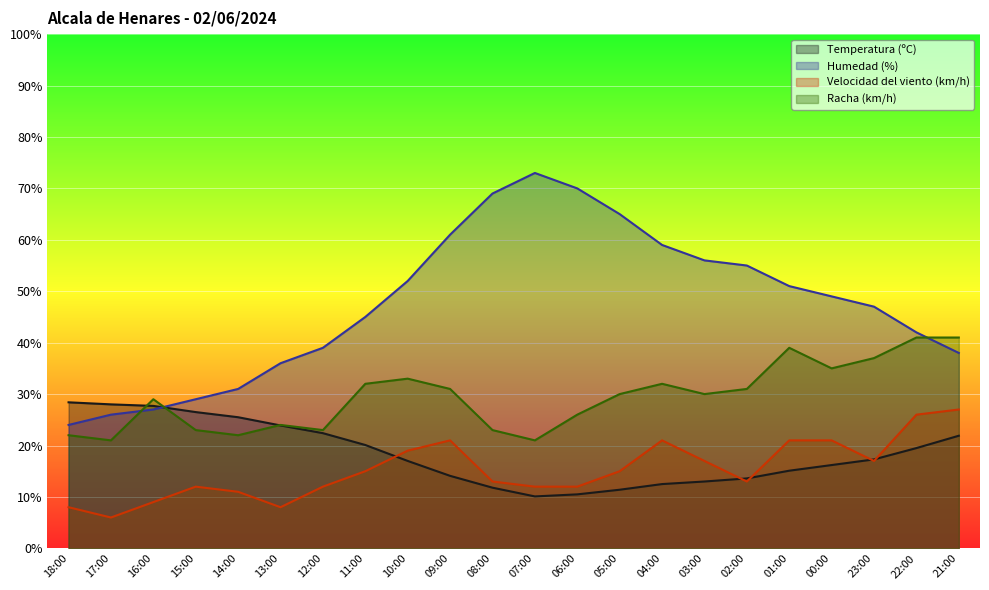

Reading right to left, extract all data points from this chart.

Temperatura (ºC): 21.9	19.5	17.3	16.2	15.1	13.6	13.0	12.5	11.4	10.5	10.1	11.8	14.1	17.0	20.1	22.4	23.9	25.5	26.5	27.7	28.0	28.4
Humedad (%): 38.0	42.0	47.0	49.0	51.0	55.0	56.0	59.0	65.0	70.0	73.0	69.0	61.0	52.0	45.0	39.0	36.0	31.0	29.0	27.0	26.0	24.0
Velocidad del viento (km/h): 27.0	26.0	17.0	21.0	21.0	13.0	17.0	21.0	15.0	12.0	12.0	13.0	21.0	19.0	15.0	12.0	8.0	11.0	12.0	9.0	6.0	8.0
Racha (km/h): 41.0	41.0	37.0	35.0	39.0	31.0	30.0	32.0	30.0	26.0	21.0	23.0	31.0	33.0	32.0	23.0	24.0	22.0	23.0	29.0	21.0	22.0